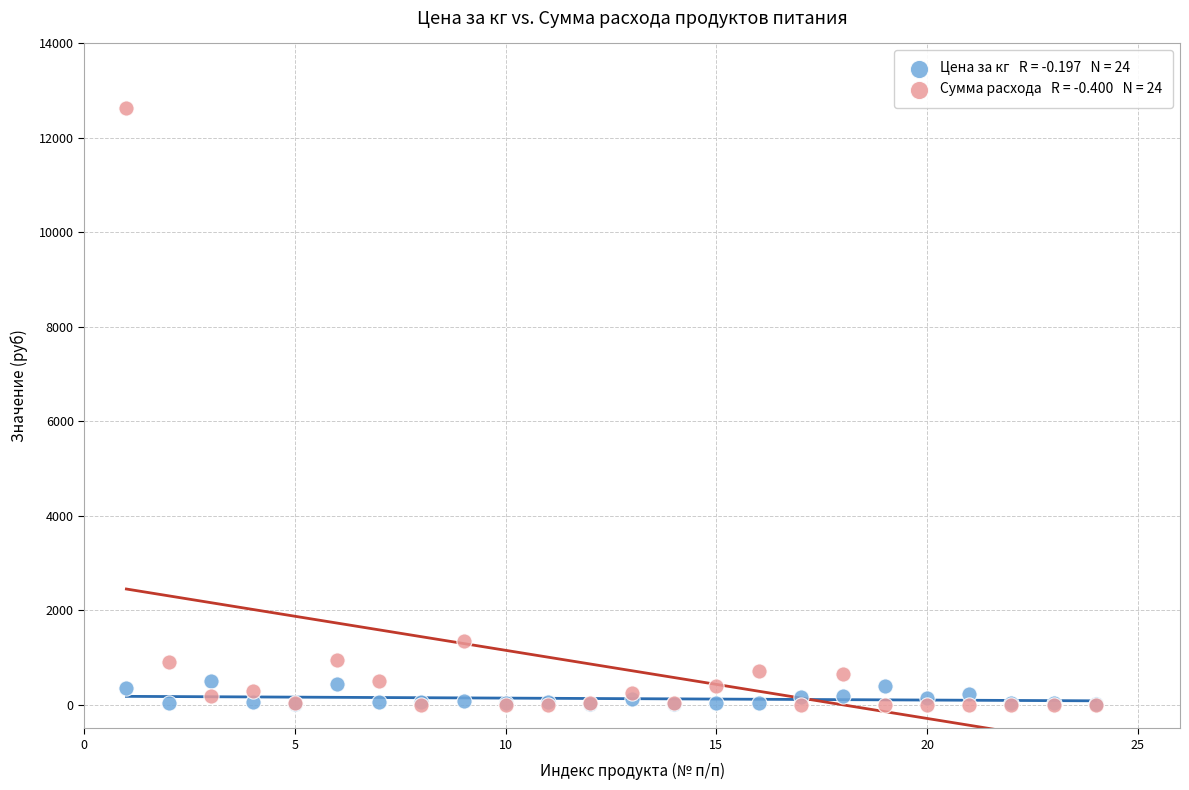

Across all series, what Y value is closest to 6317?

1353.8